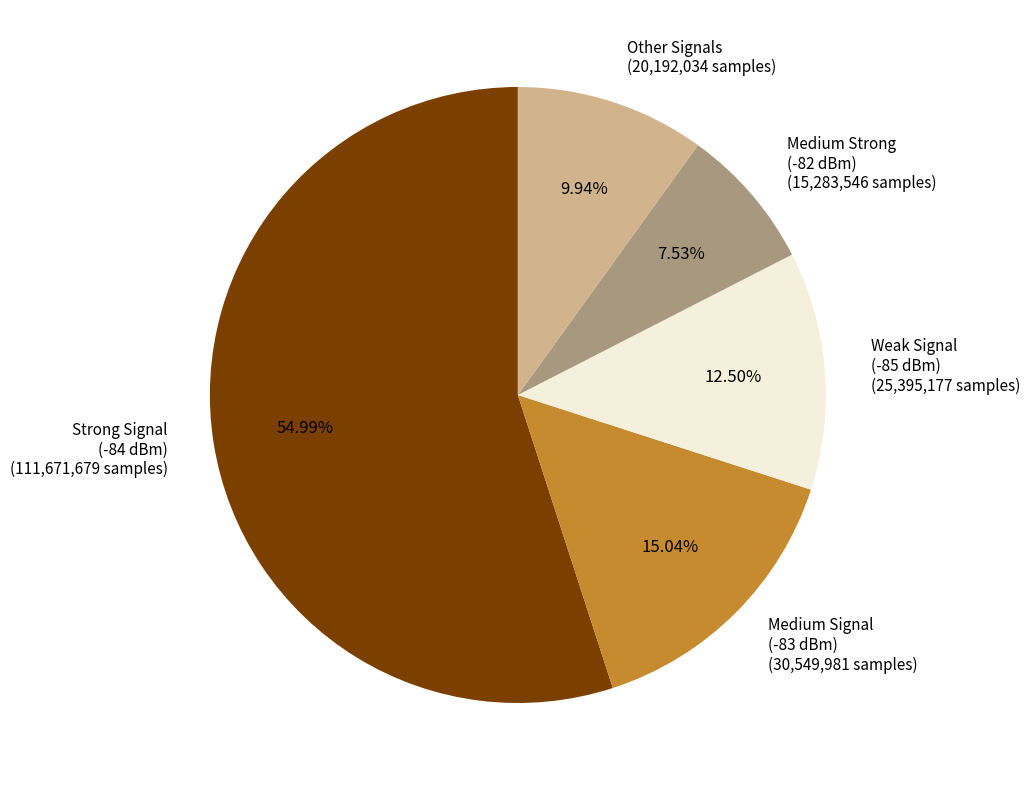

Rank the categories by value from lowest to highest.

Medium Strong (-82 dBm) (15,283,546 samples), Other Signals (20,192,034 samples), Weak Signal (-85 dBm) (25,395,177 samples), Medium Signal (-83 dBm) (30,549,981 samples), Strong Signal (-84 dBm) (111,671,679 samples)